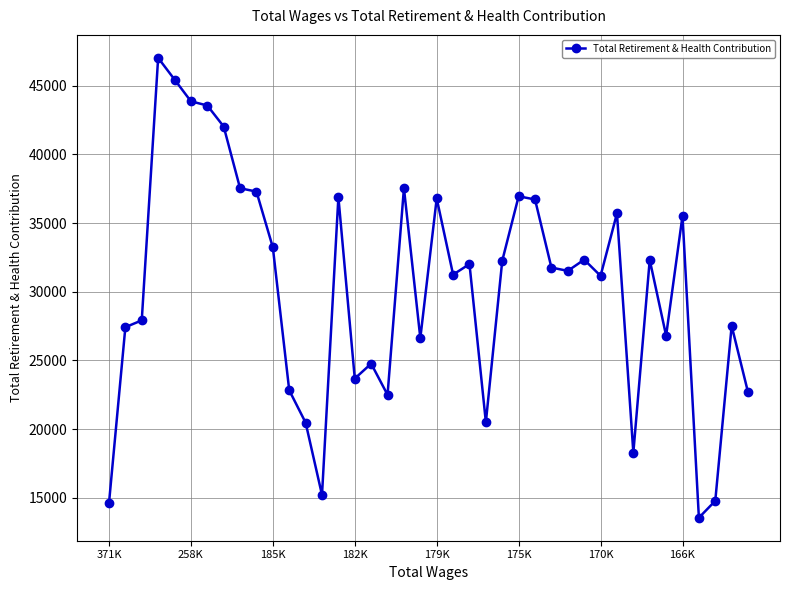

What is the smallest value displayed?

13562